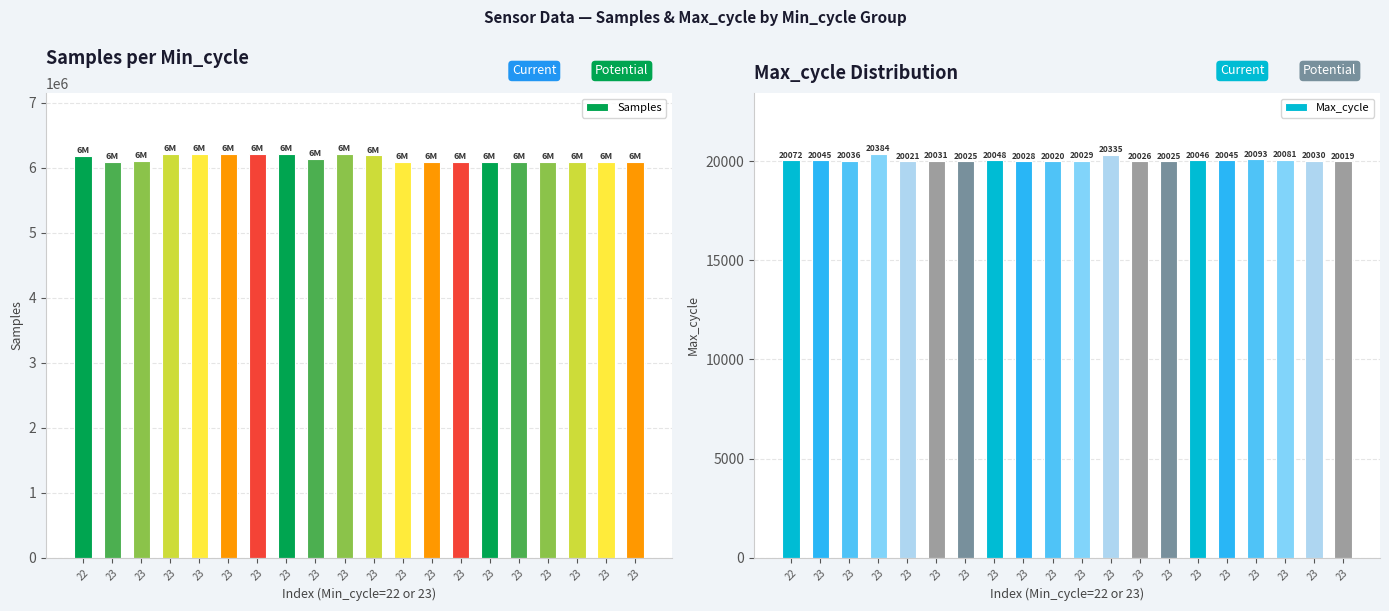

What is the total value across all series at 23?

6115930